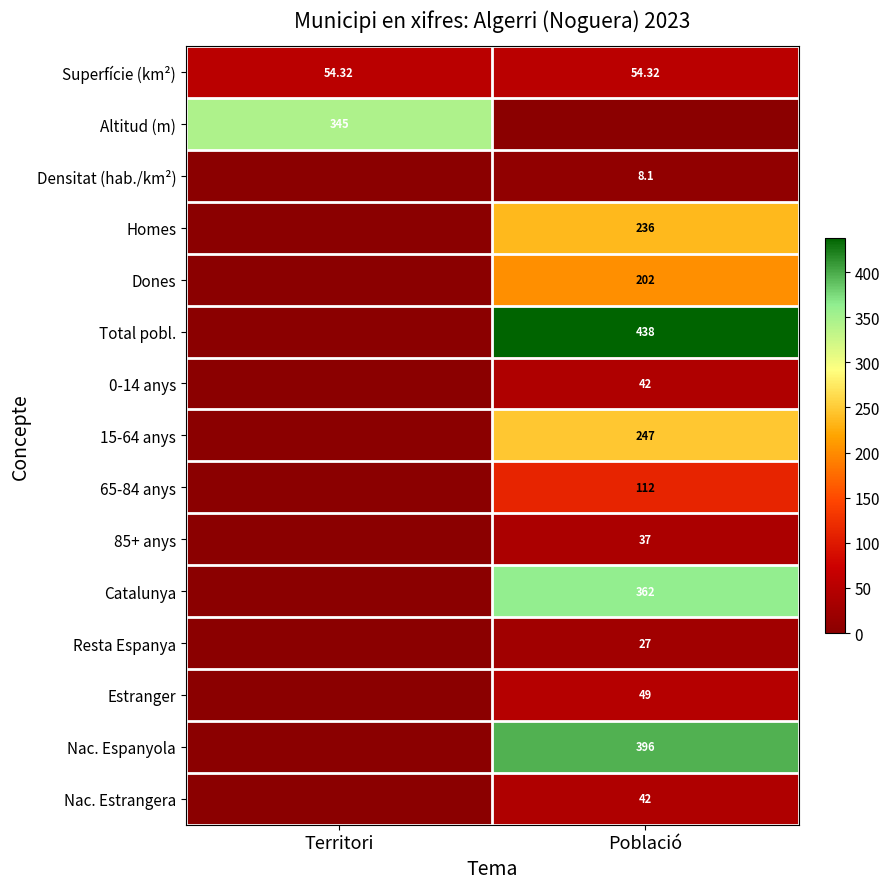

The value of Homes at Població is 389.4. True or false?

False